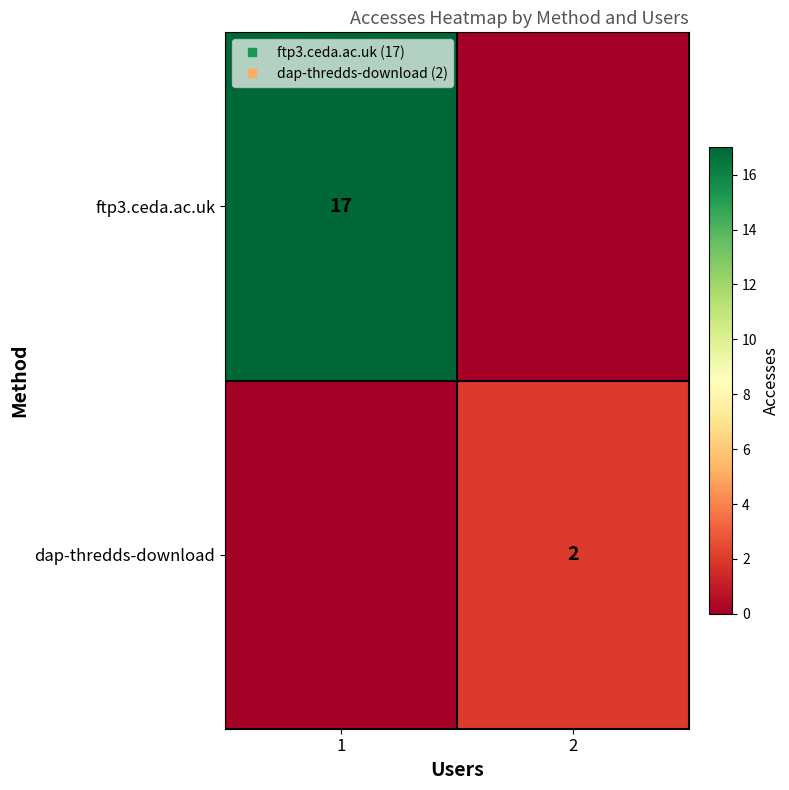

Rank the categories by dap-thredds-download value from highest to lowest.

2, 1